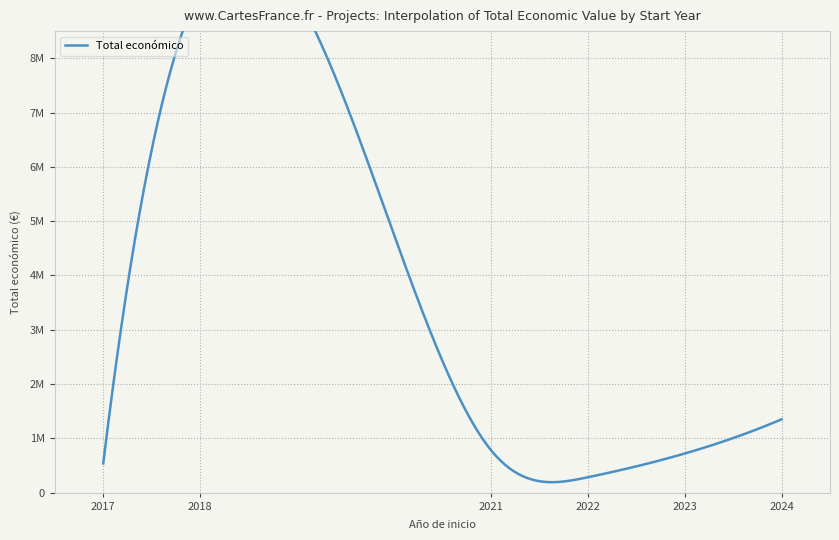

What is the difference between the maximum and minimum values?

7947935